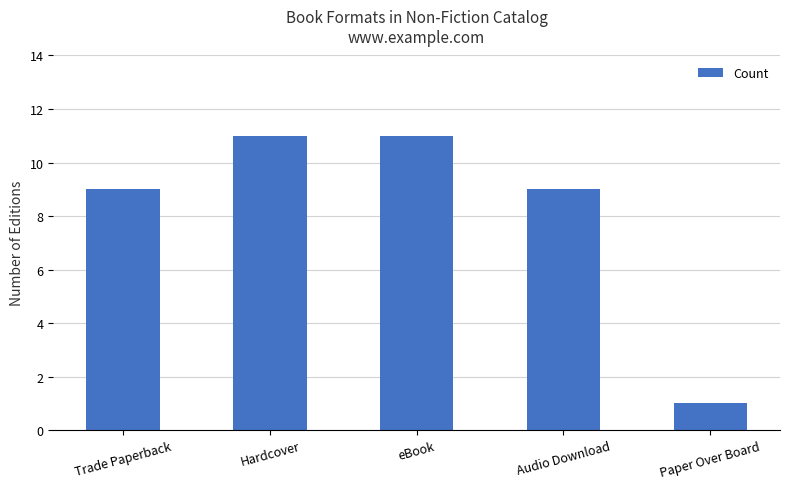

What is the sum of the values at Hardcover and Trade Paperback?

20